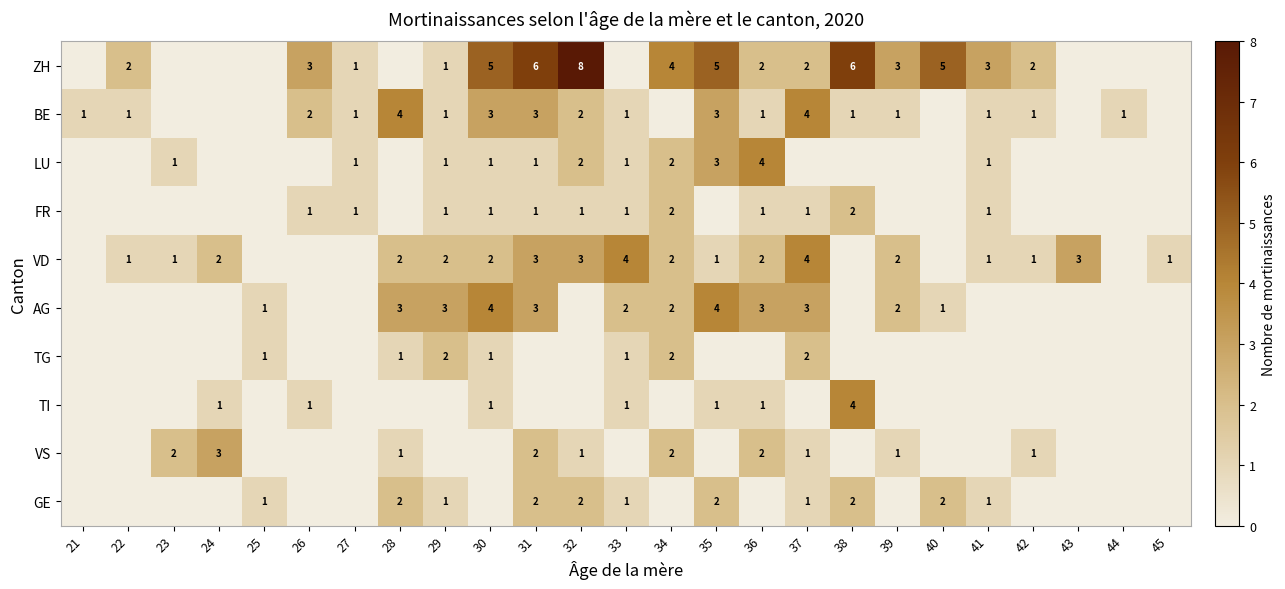

The VD series shows 4 at 33. True or false?

True